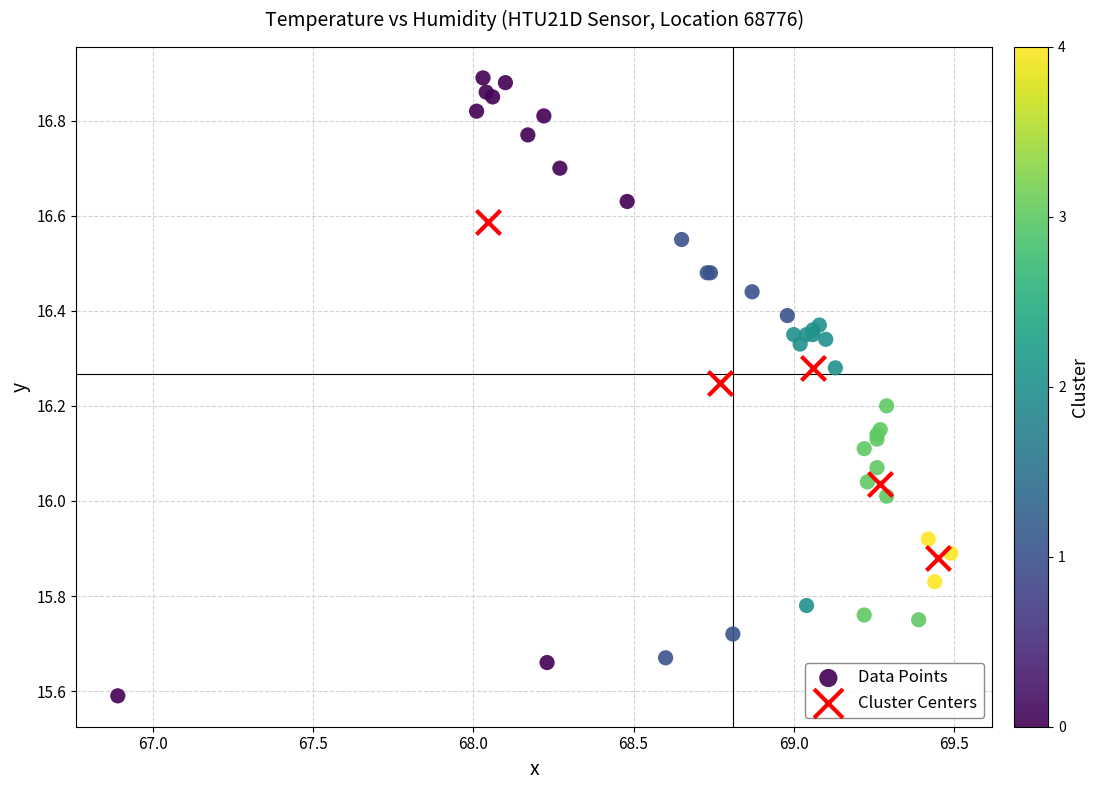

Which series reaches the minimum Y coordinate?

Data Points